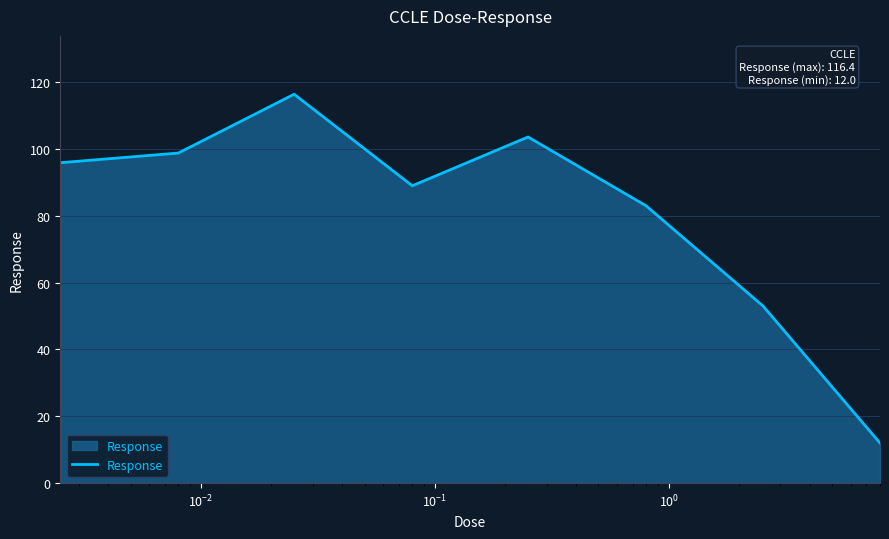

How many interior local peaks (higher than both neighbors) does the data have?

2